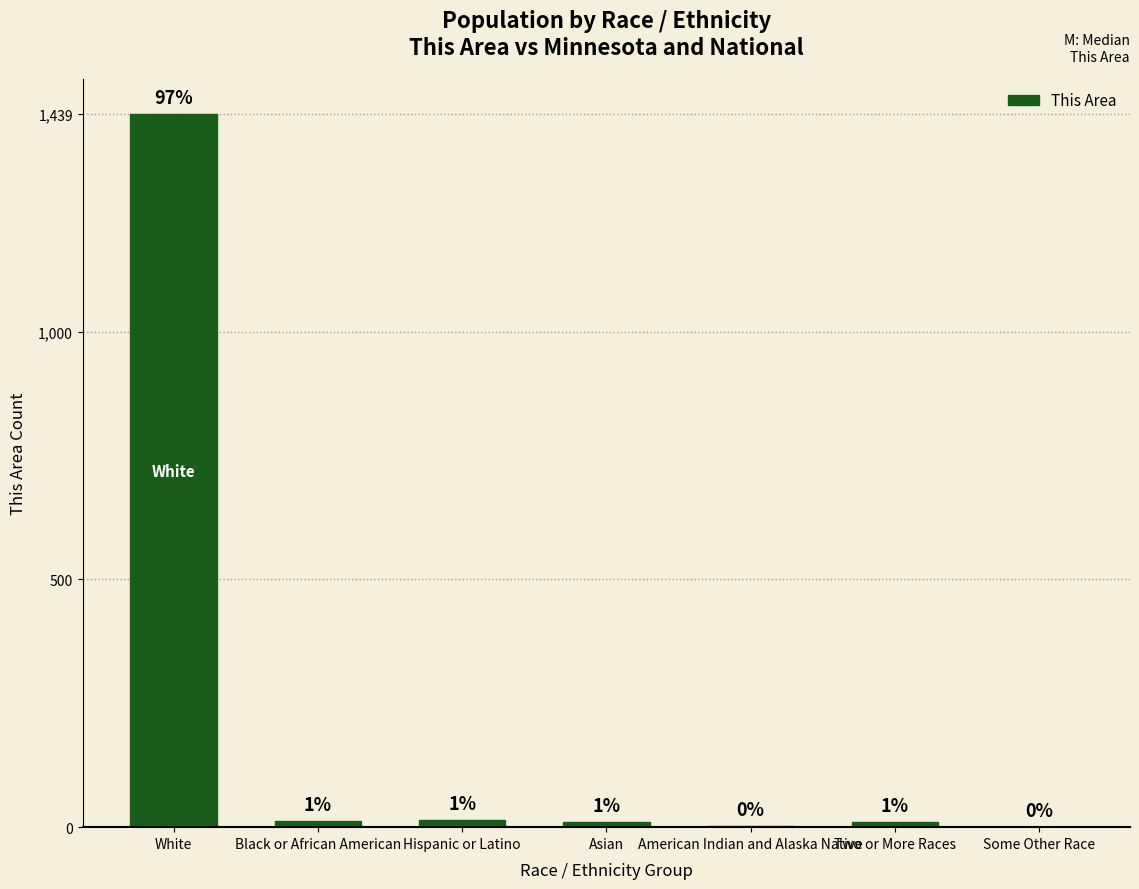

Approximately how many times larger is the value at Black or African American compared to American Indian and Alaska Native?

6.0